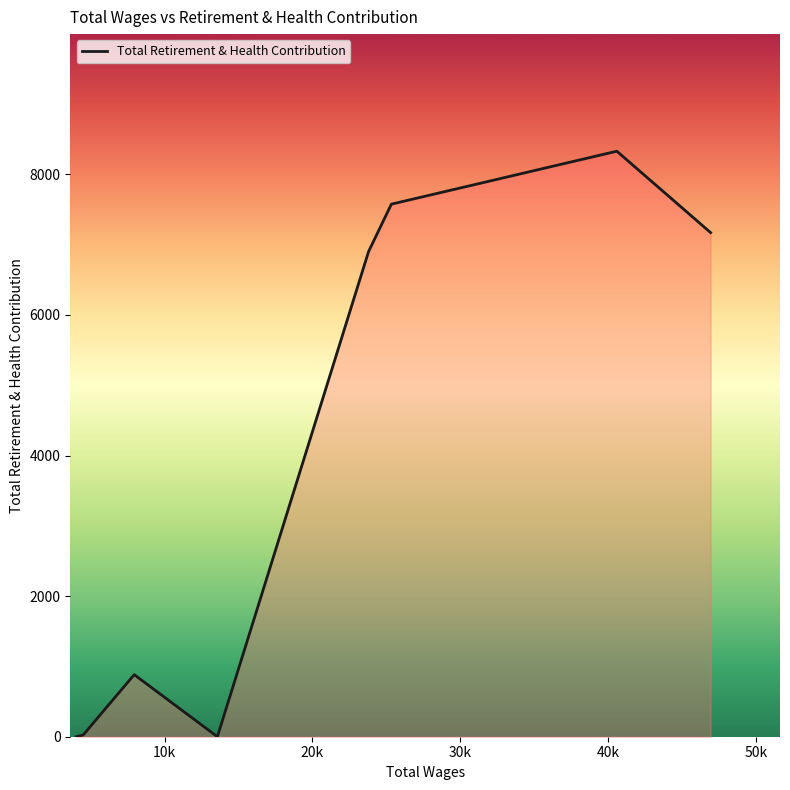

True or false: the data has more than 0 interior local peaks.

True